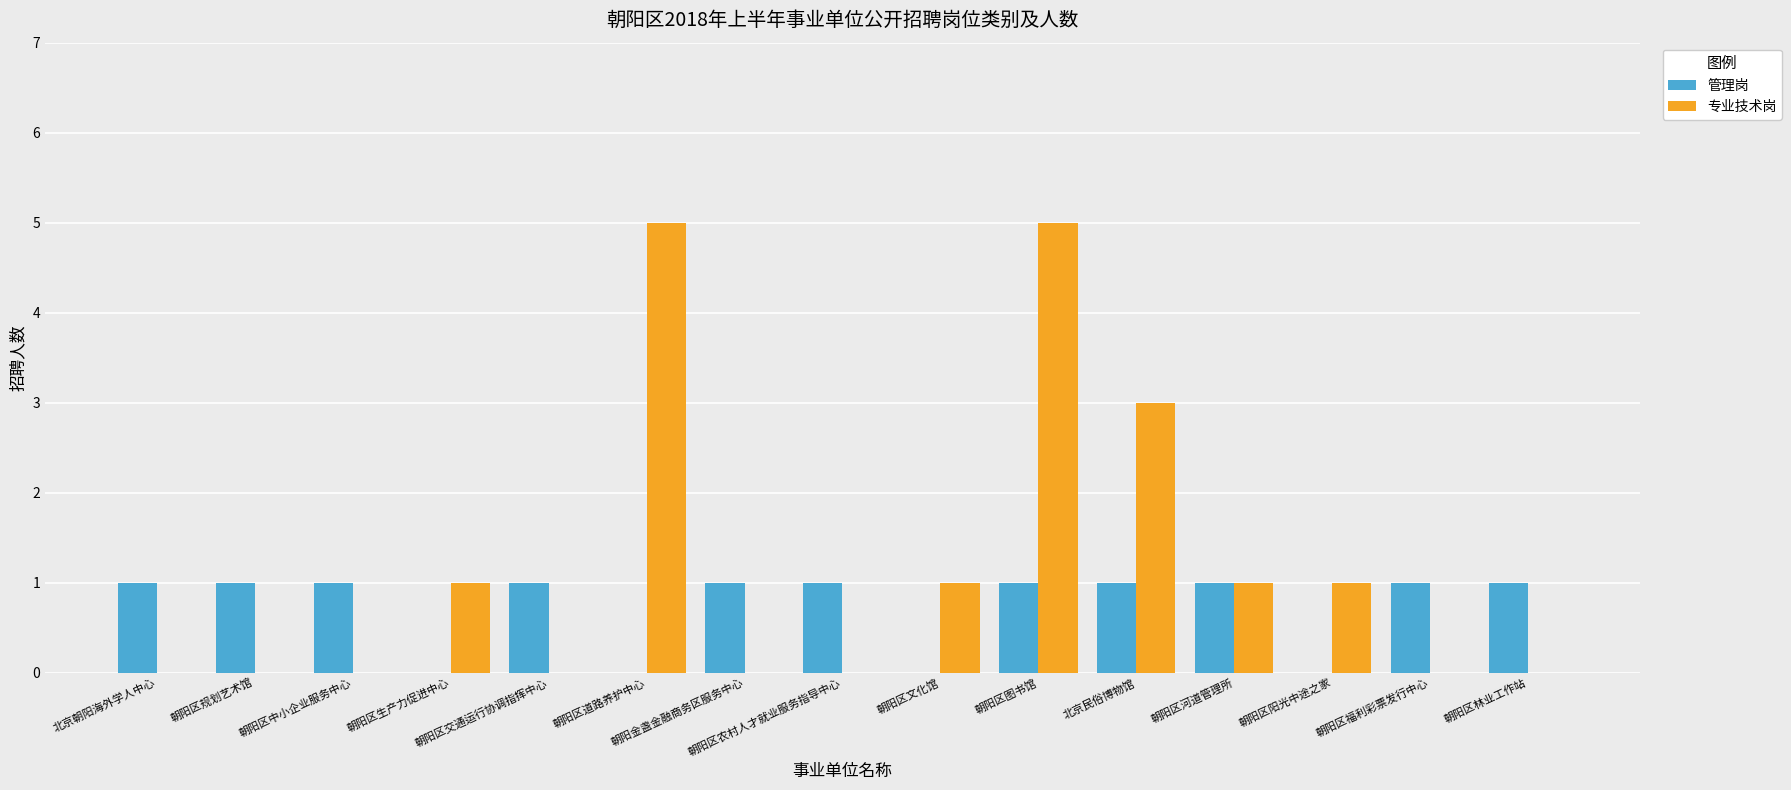

Which series has the largest total across all categories?

专业技术岗